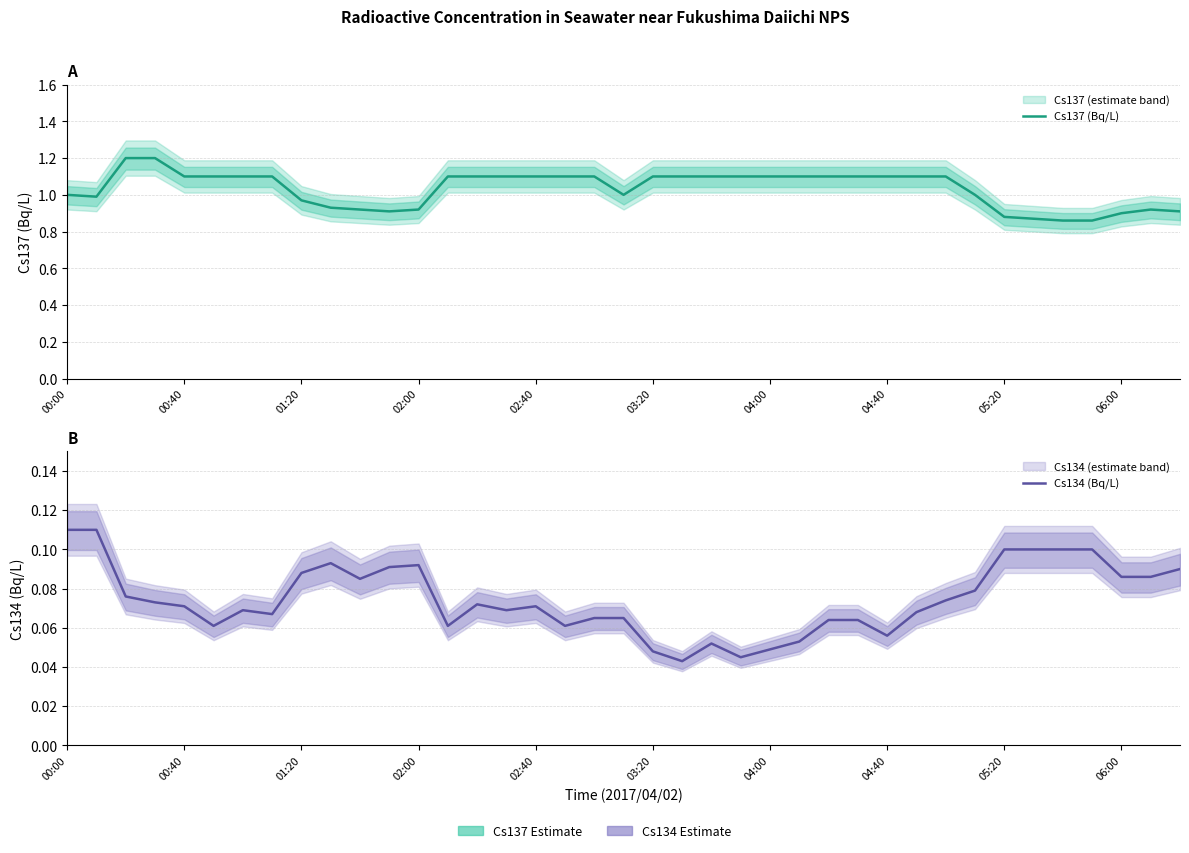

Does the chart have visible grid lines?

Yes